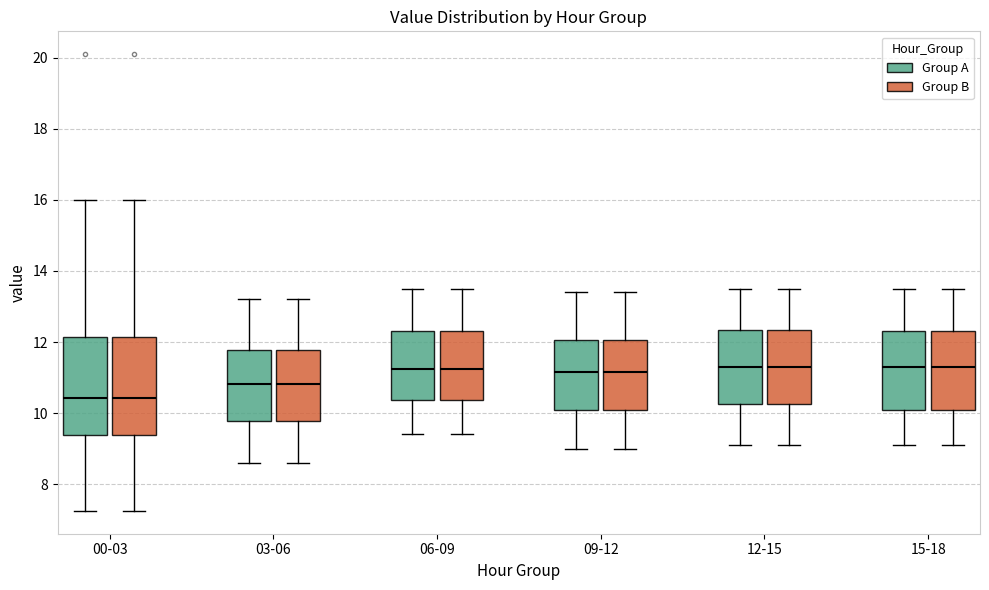

Reading left to right, transcribe this box plot: for each box, give where its median line is, the range the box spans, and where its two whiskers end, as read against the y-axis. The values are not printed on the chart, so give them approximately, as read against the axis.

00-03 (Group A): median 10.4, box 9.4 to 12.2, whiskers 7.2 to 16.0
00-03 (Group B): median 10.4, box 9.4 to 12.2, whiskers 7.2 to 16.0
03-06 (Group A): median 10.8, box 9.8 to 11.8, whiskers 8.6 to 13.2
03-06 (Group B): median 10.8, box 9.8 to 11.8, whiskers 8.6 to 13.2
06-09 (Group A): median 11.2, box 10.4 to 12.4, whiskers 9.4 to 13.6
06-09 (Group B): median 11.2, box 10.4 to 12.4, whiskers 9.4 to 13.6
09-12 (Group A): median 11.2, box 10.0 to 12.0, whiskers 9.0 to 13.4
09-12 (Group B): median 11.2, box 10.0 to 12.0, whiskers 9.0 to 13.4
12-15 (Group A): median 11.4, box 10.2 to 12.4, whiskers 9.2 to 13.6
12-15 (Group B): median 11.4, box 10.2 to 12.4, whiskers 9.2 to 13.6
15-18 (Group A): median 11.4, box 10.2 to 12.4, whiskers 9.2 to 13.6
15-18 (Group B): median 11.4, box 10.2 to 12.4, whiskers 9.2 to 13.6